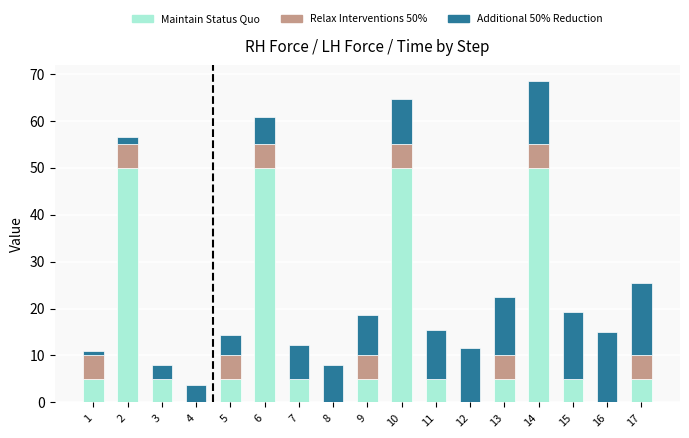

What is the total value across all series at 4?

3.8